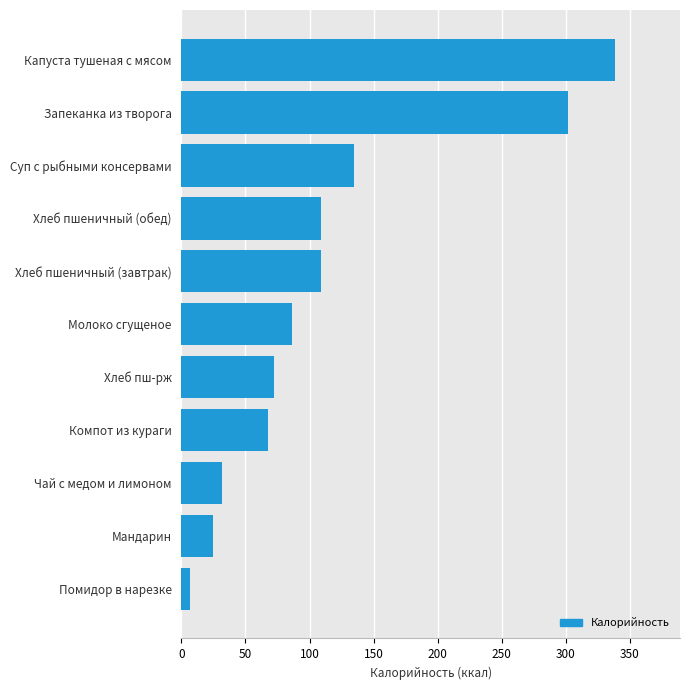

What is the sum of all values?

1281.9